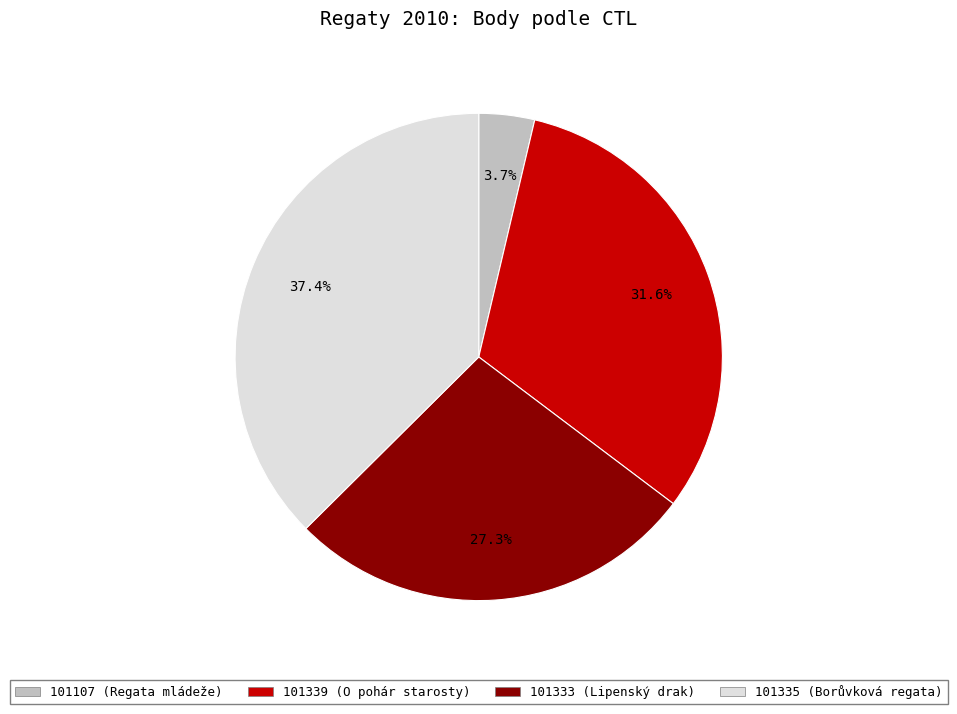

Which slice is the largest?

101335